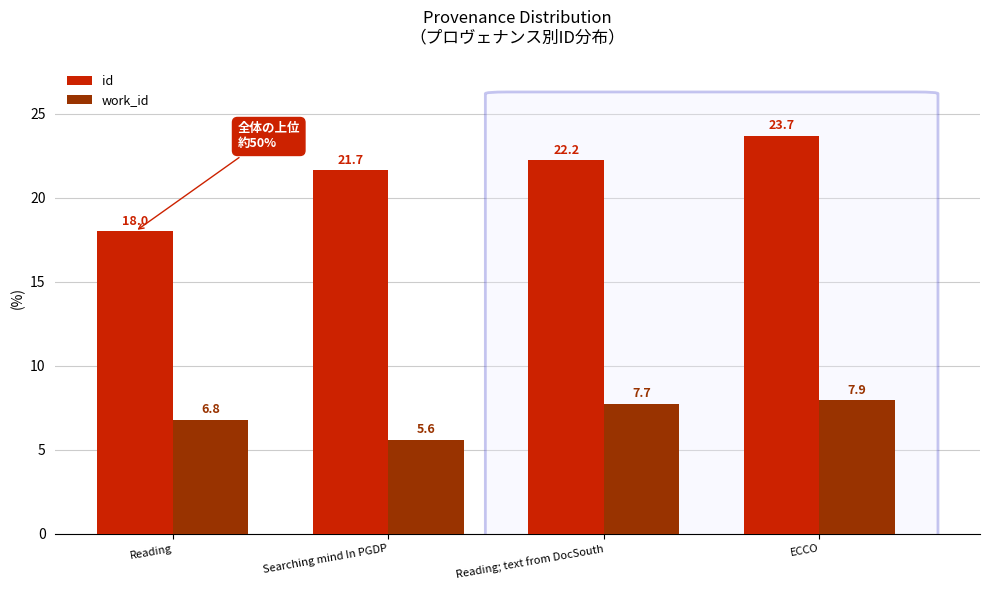

What value does the work_id series have at ECCO?

7.9